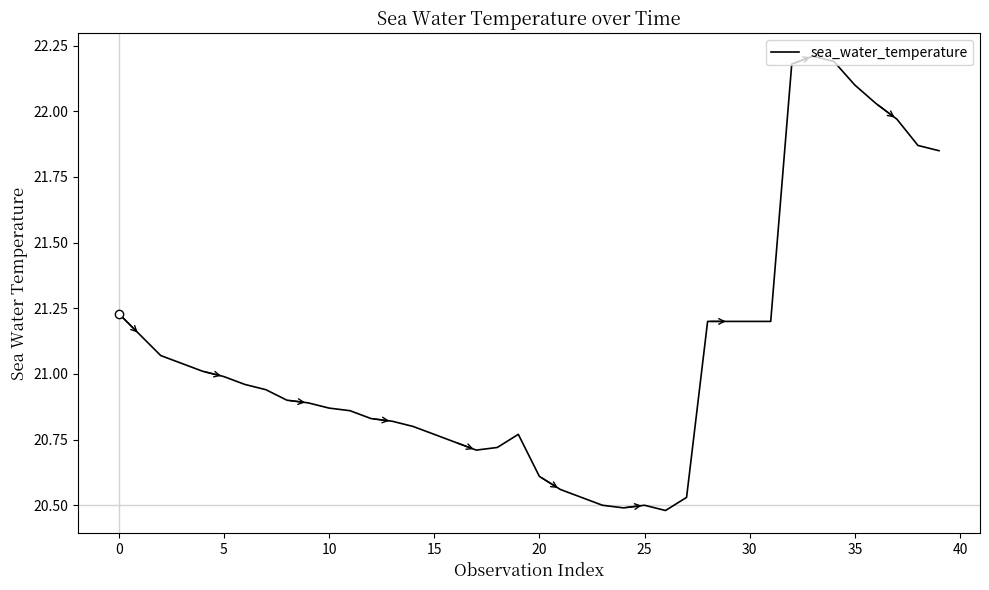

What is the difference between the maximum and minimum values?

1.7